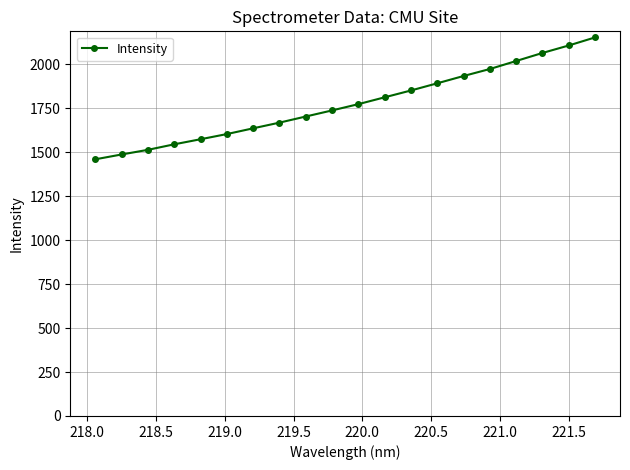

What is the value of the 4th point from the left?

1545.5